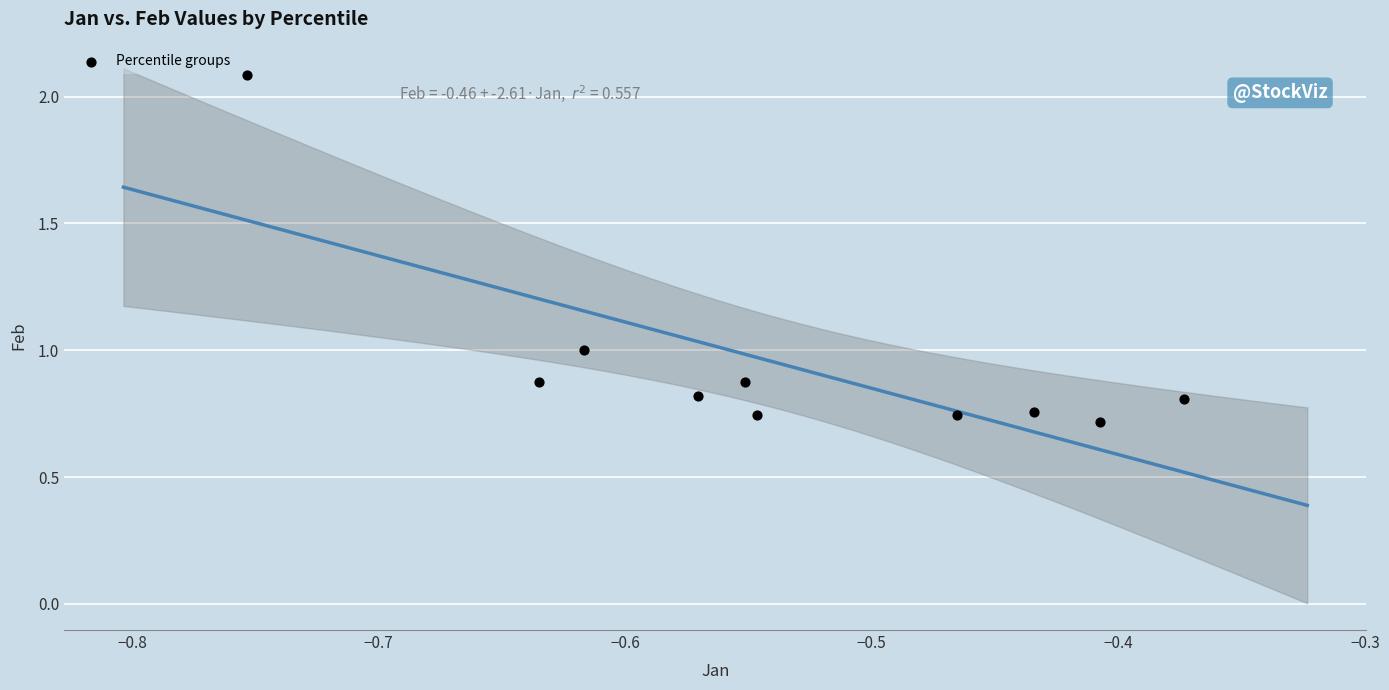

What is the range of X values (max minus min)?

0.4